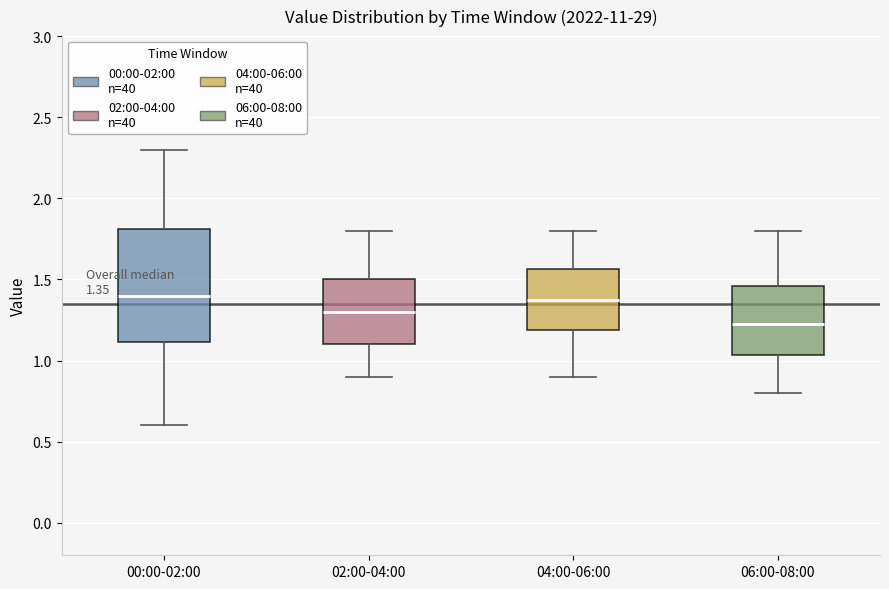

Which box's median line is the lowest?

06:00-08:00